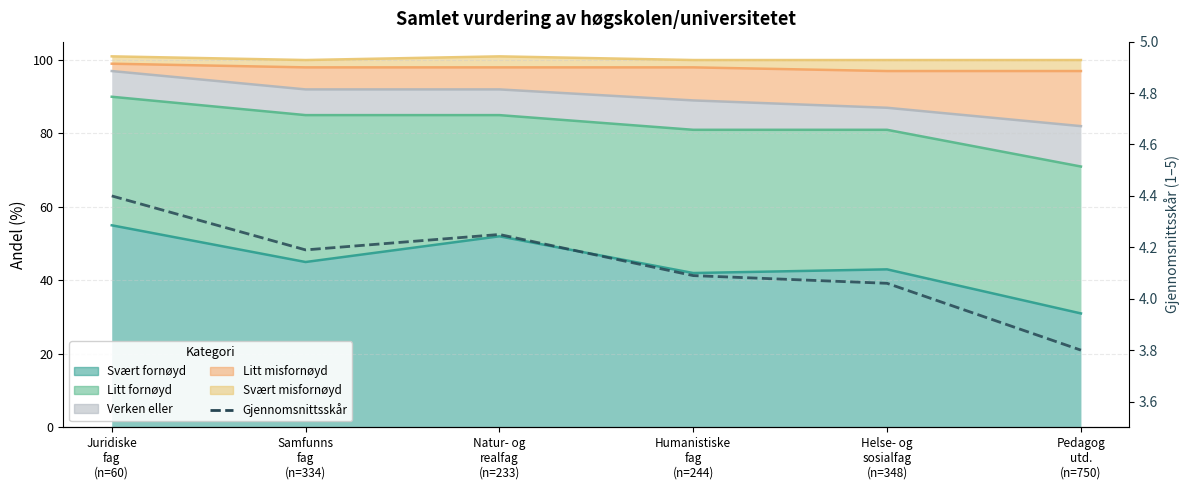

List the labels in order of value, smallest first.

Pedagog
utd.
(n=750), Helse- og
sosialfag
(n=348), Humanistiske
fag
(n=244), Samfunns
fag
(n=334), Natur- og
realfag
(n=233), Juridiske
fag
(n=60)